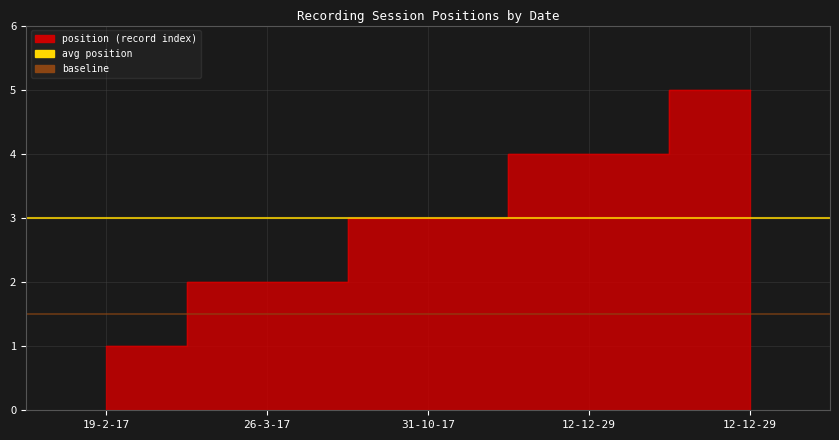

Approximately how many times larger is the value at 31-10-17 compared to 12-12-29?

0.6